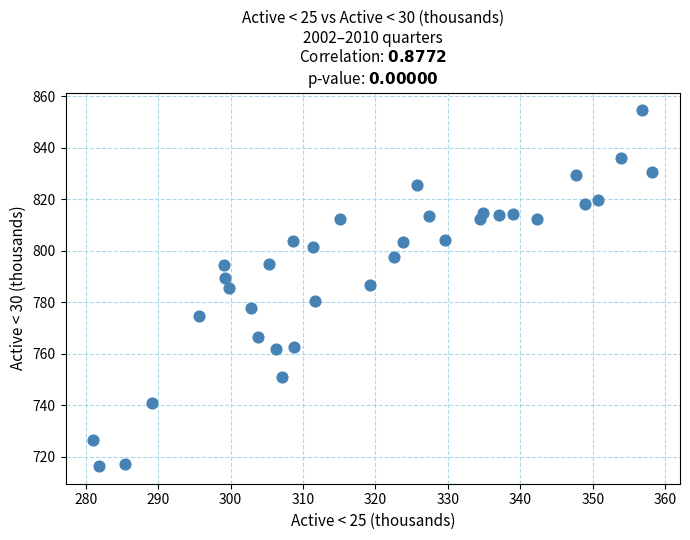

What is the range of Y values (max minus min)?

138.0